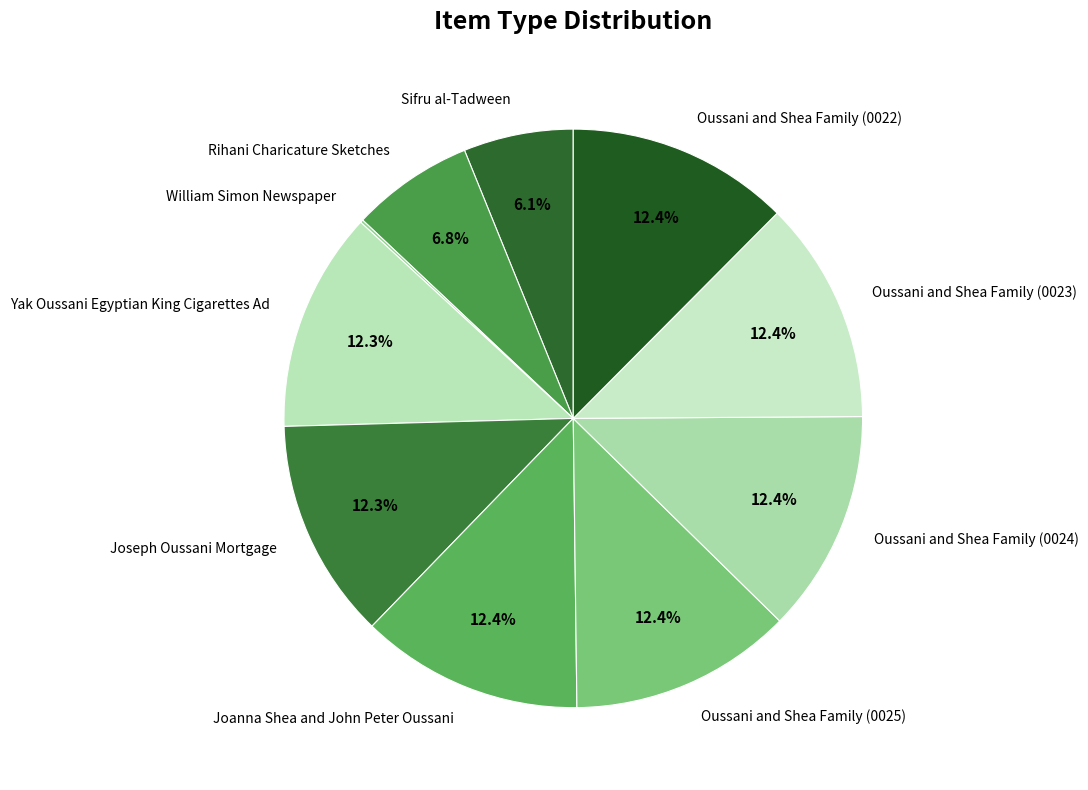

Approximately how many times larger is the value at Oussani and Shea Family (0023) compared to Sifru al-Tadween?

2.0